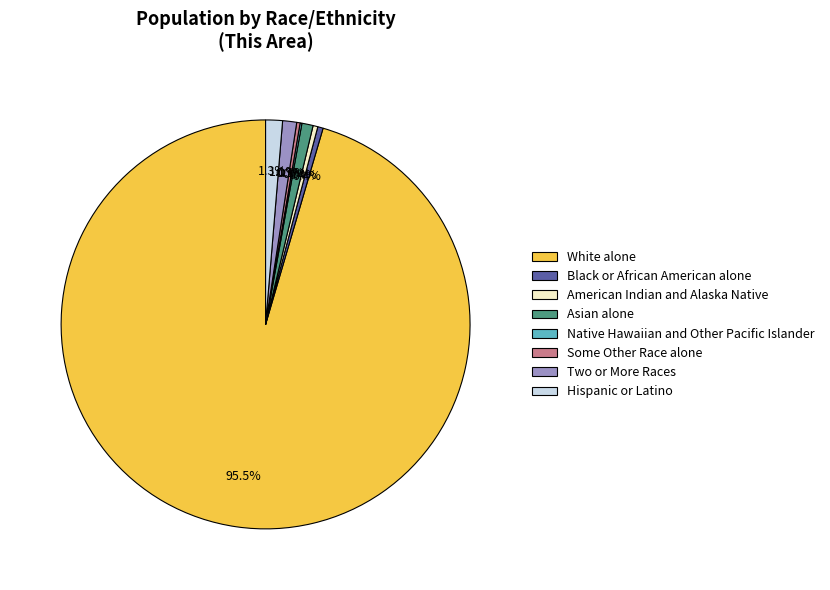

Between American Indian and Alaska Native and Hispanic or Latino, which is larger?

Hispanic or Latino